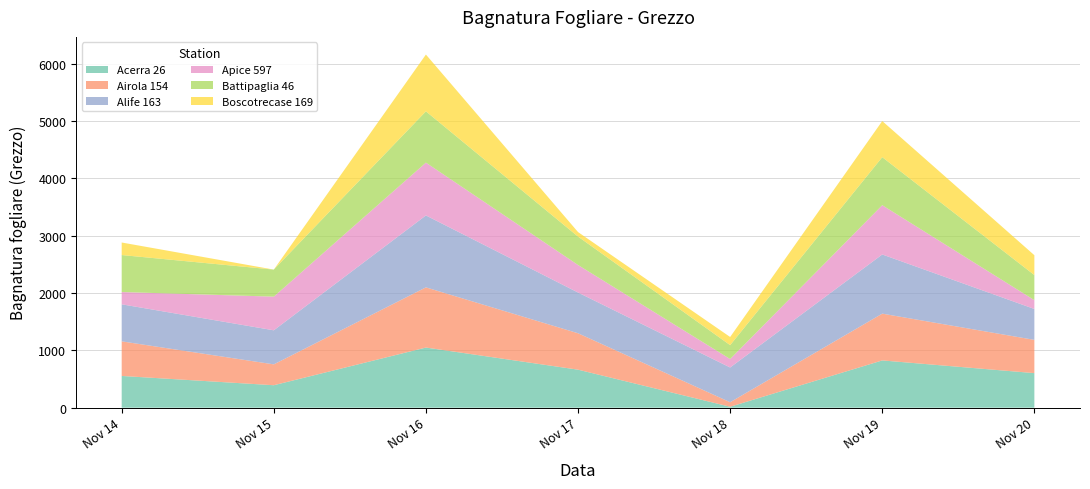

Reading right to left, list all the values displayed in this chart.

Acerra 26: 603.0	824.4	16.8	663.3	1048.9	392.0	553.9
Airola 154: 579.7	815.5	78.9	634.7	1049.2	363.7	603.0
Alife 163: 538.7	1031.5	605.5	710.2	1253.9	593.8	645.9
Apice 597: 153.4	858.9	147.5	479.7	920.6	586.8	213.9
Battipaglia 46: 437.8	837.5	242.4	495.8	894.0	471.7	644.9
Boscotrecase 169: 346.1	629.6	141.9	78.5	990.0	0.0	218.6